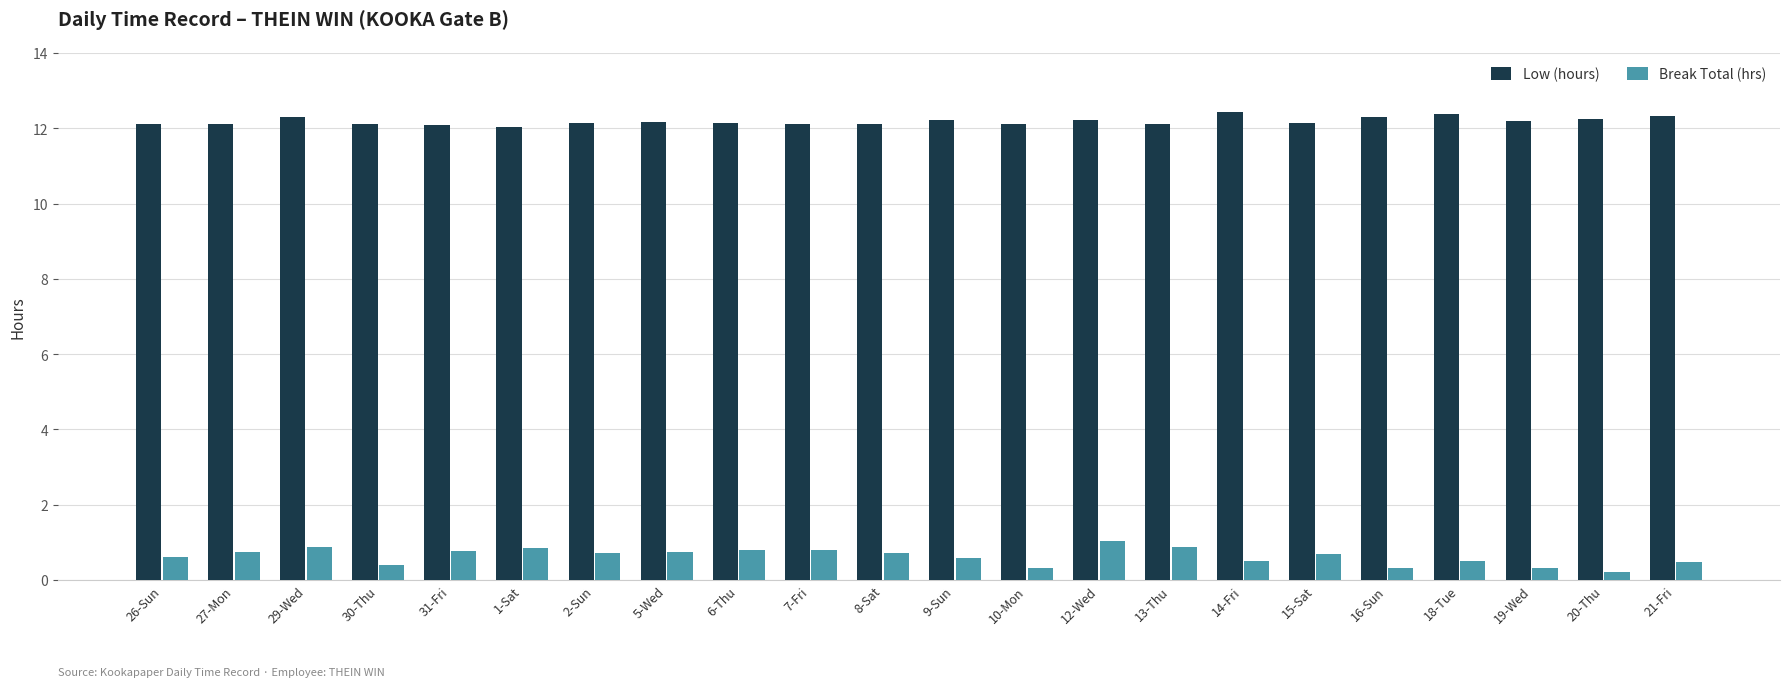

Rank the series by their average value, from lowest to highest.

Break Total (hrs), Low (hours)